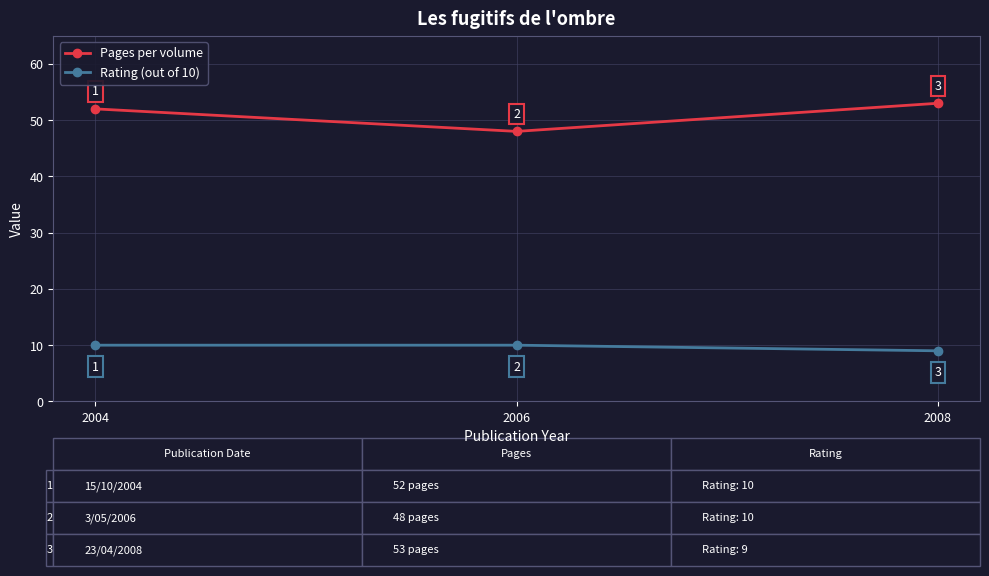

What is the sum of all Rating (out of 10) values?

29